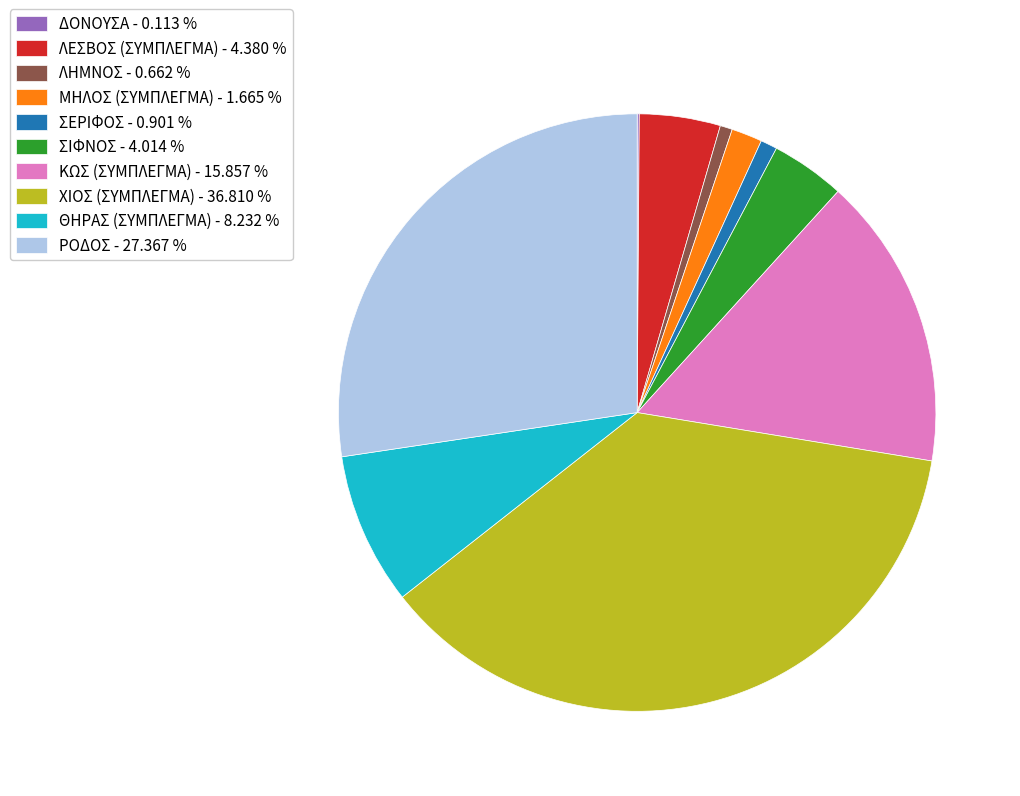

Is ΜΗΛΟΣ (ΣΥΜΠΛΕΓΜΑ) - 1.665 % the majority of the pie?

No